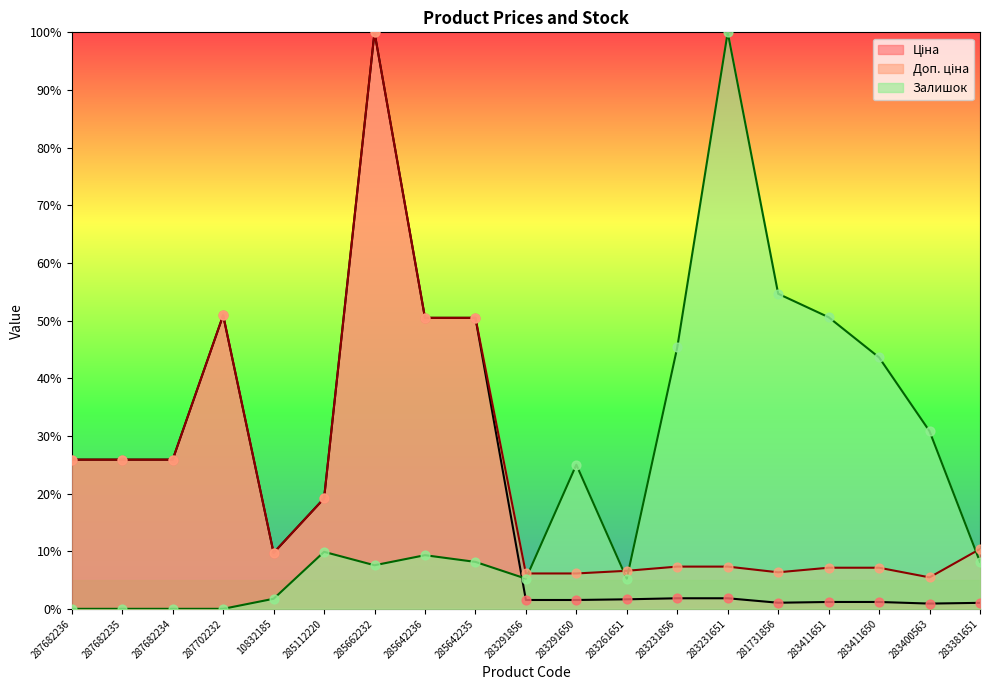

Which series reaches the minimum Y coordinate?

Залишок